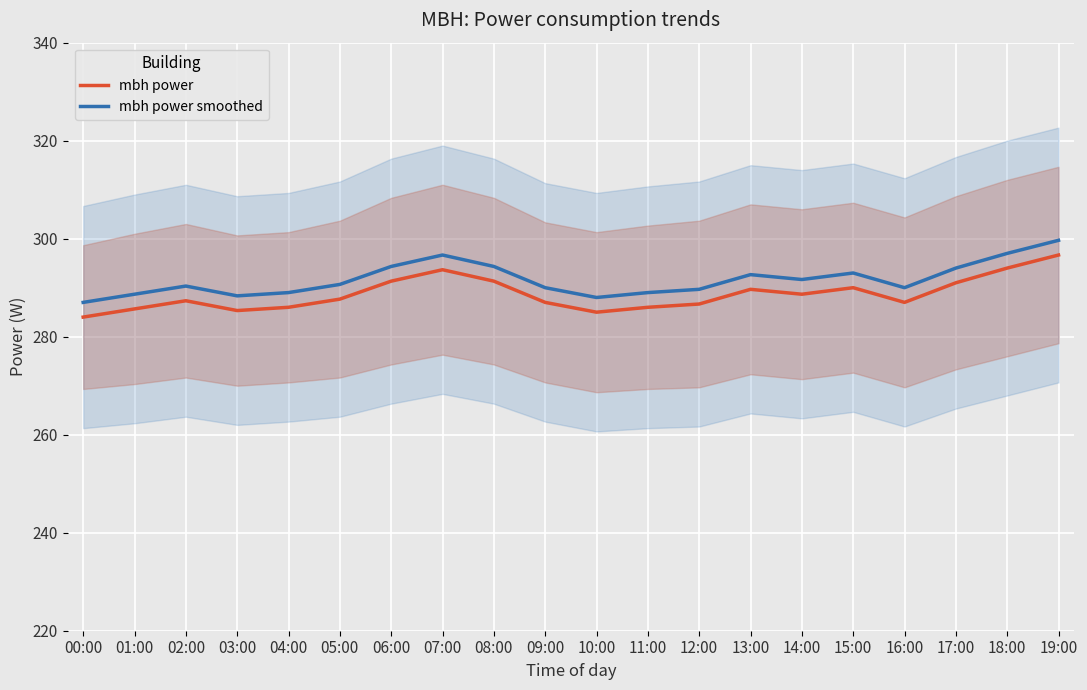

What is the maximum value shown in the chart?

299.7